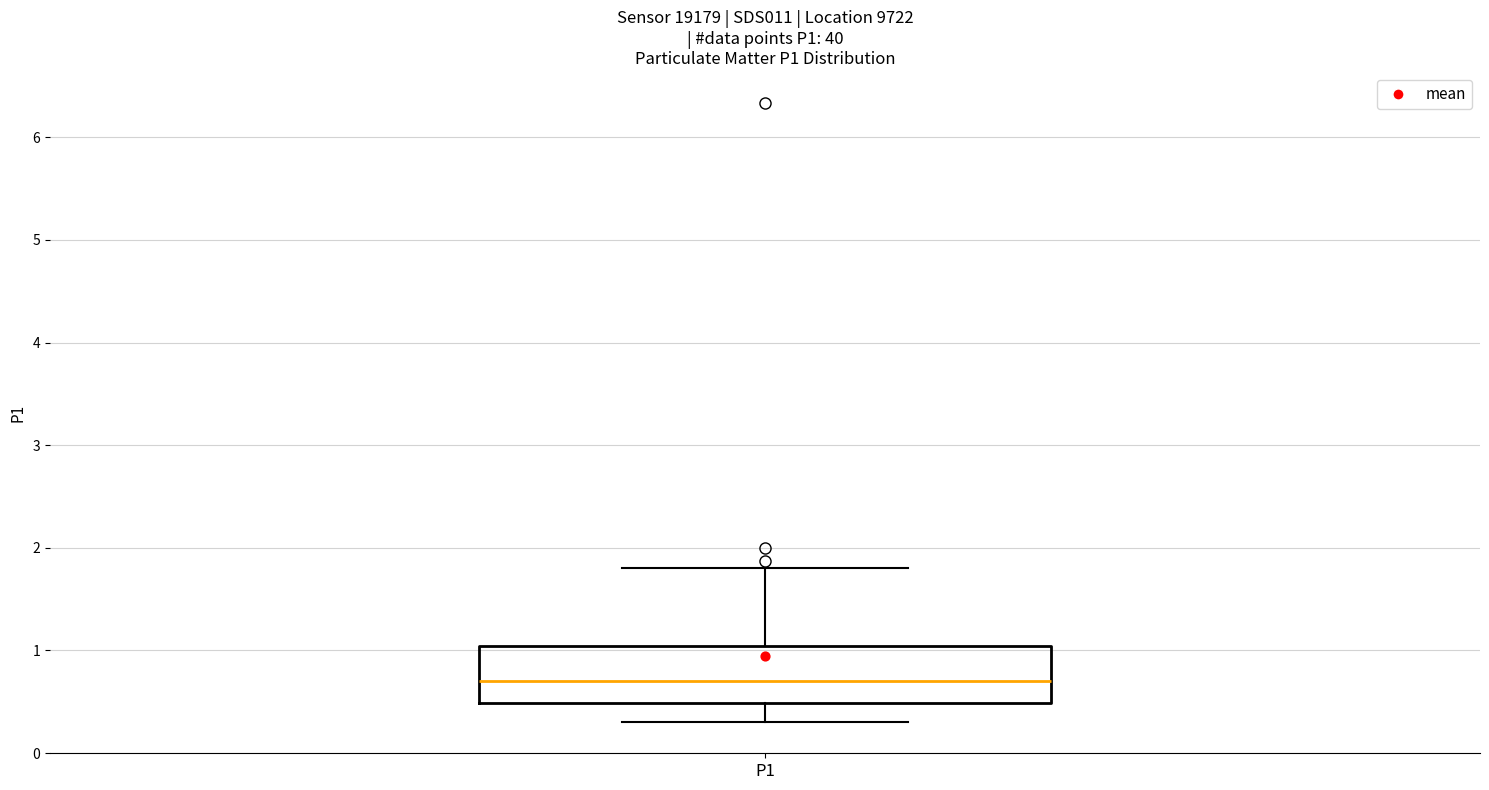

Transcribe this box plot: give where the median line is, the range the box spans, and where the two whiskers end, as read against the y-axis. The values are not printed on the chart, so give them approximately, as read against the axis.

median 0.7, box 0.5 to 1.0, whiskers 0.3 to 1.8